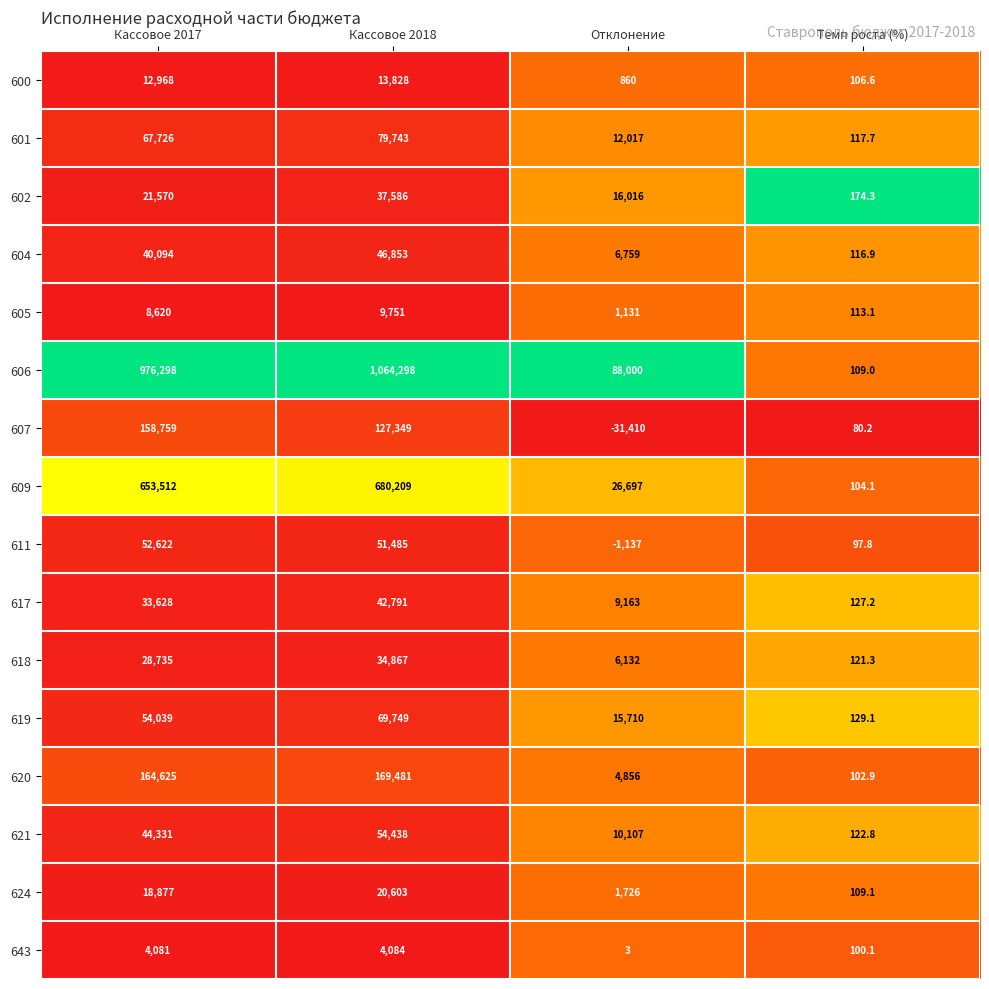

The value of 624 at Кассовое 2018 is 33227.3. True or false?

False